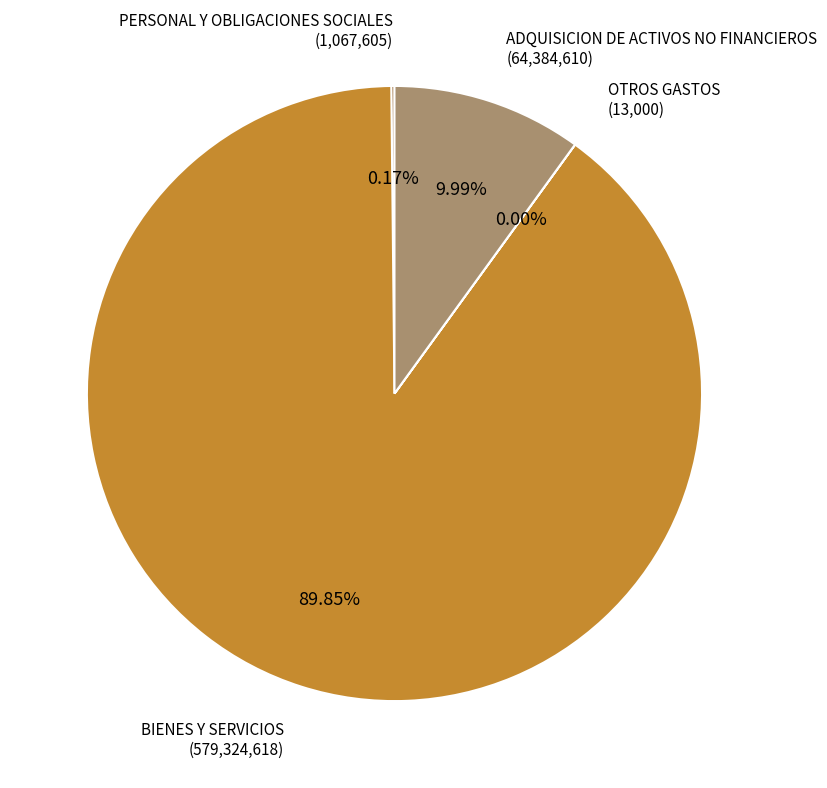

Is there any slice that represents more than half of the pie?

Yes